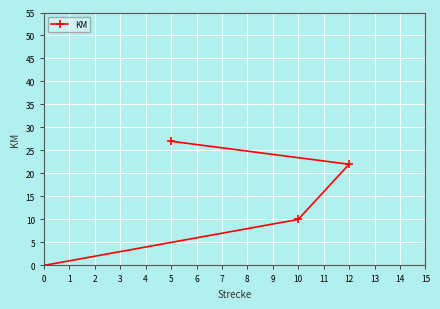

Reading right to left, transcribe all the data shown in this chart.

12=22	10=10	5=27	0=0